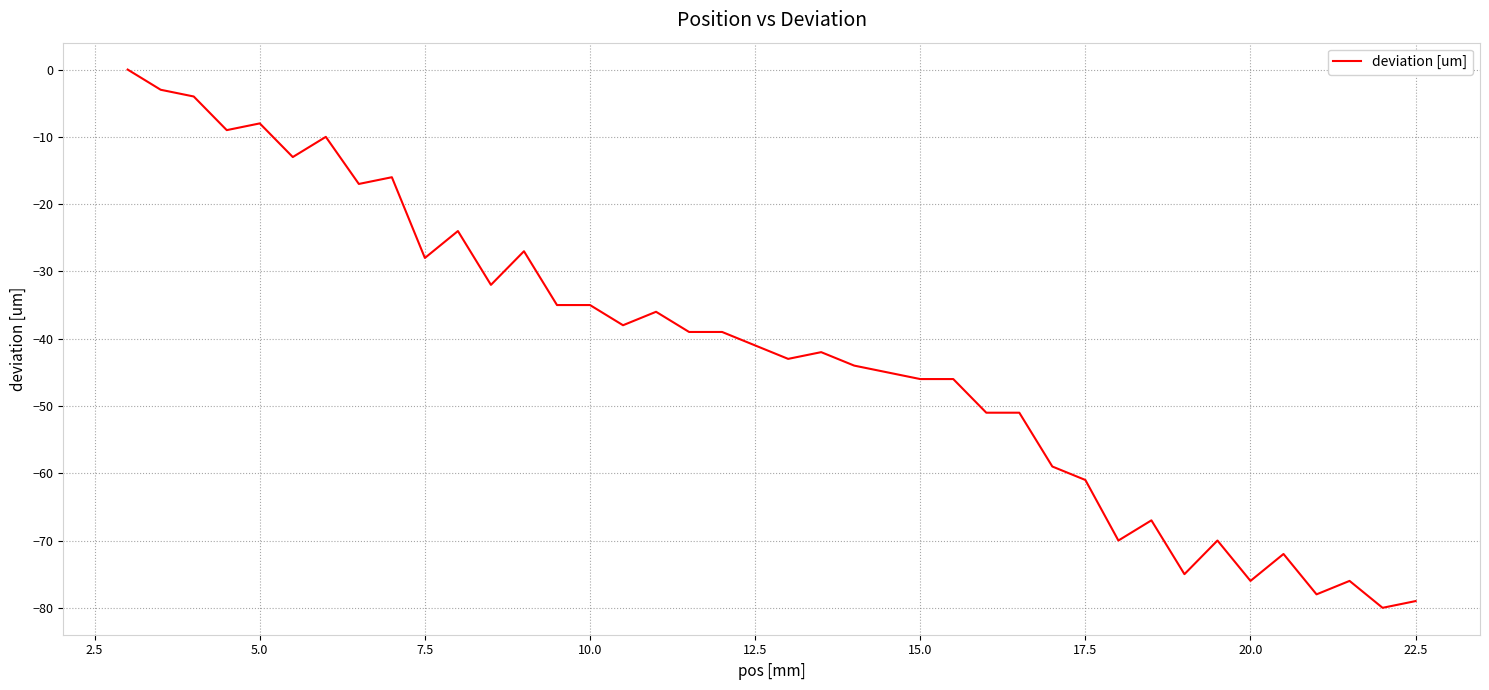

What is the difference between the maximum and minimum values?

80